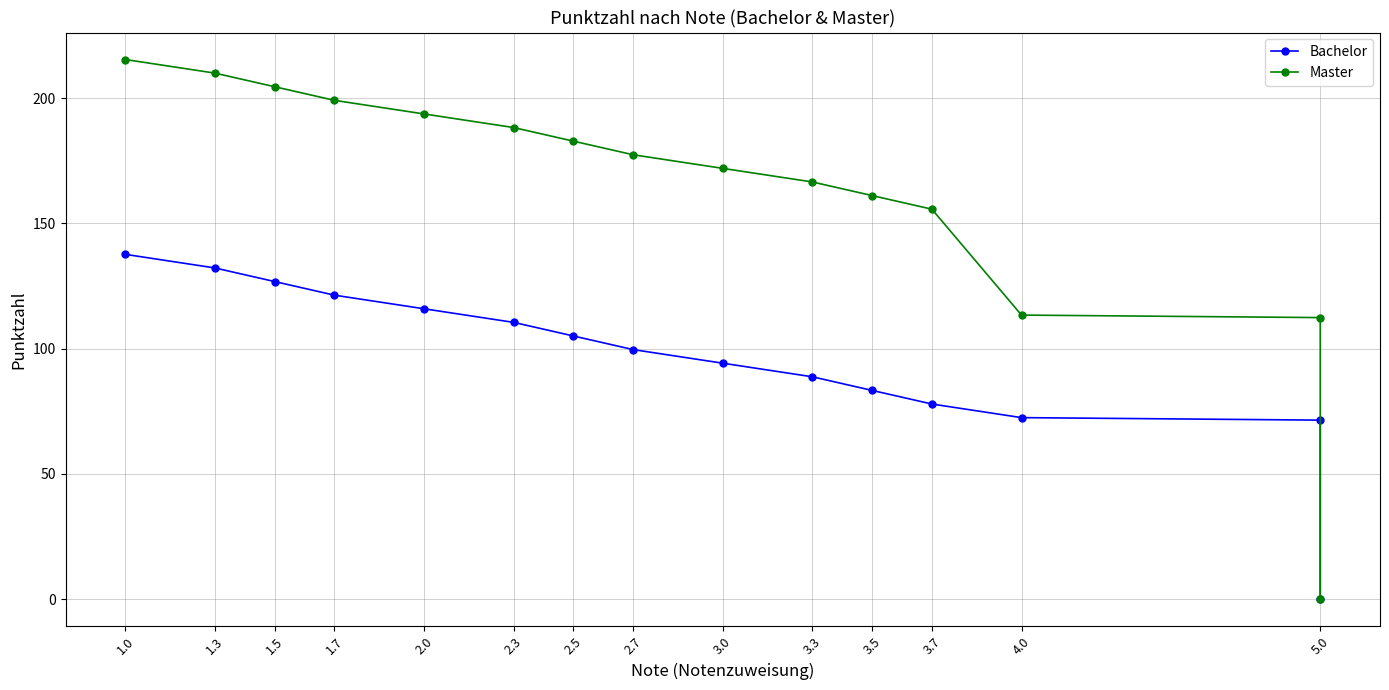

True or false: Bachelor has more than 0 points higher than both neighbors.

False